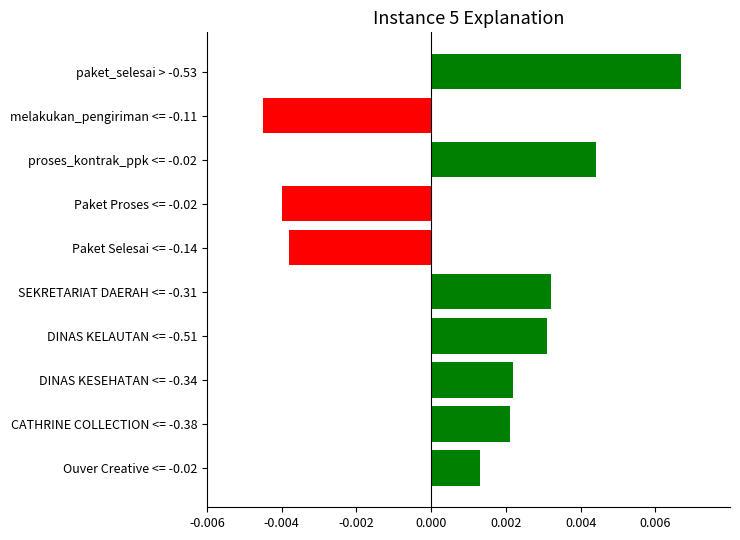

Where is the data nearest to the value 0?

Ouver Creative <= -0.02